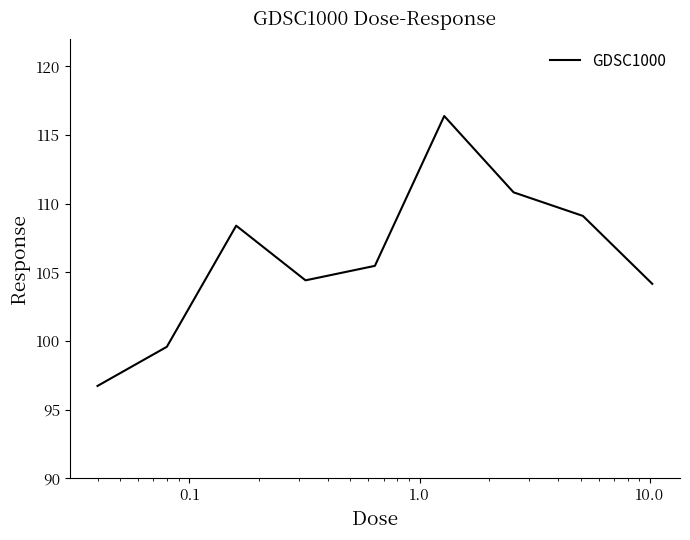

What is the smallest value displayed?

96.7